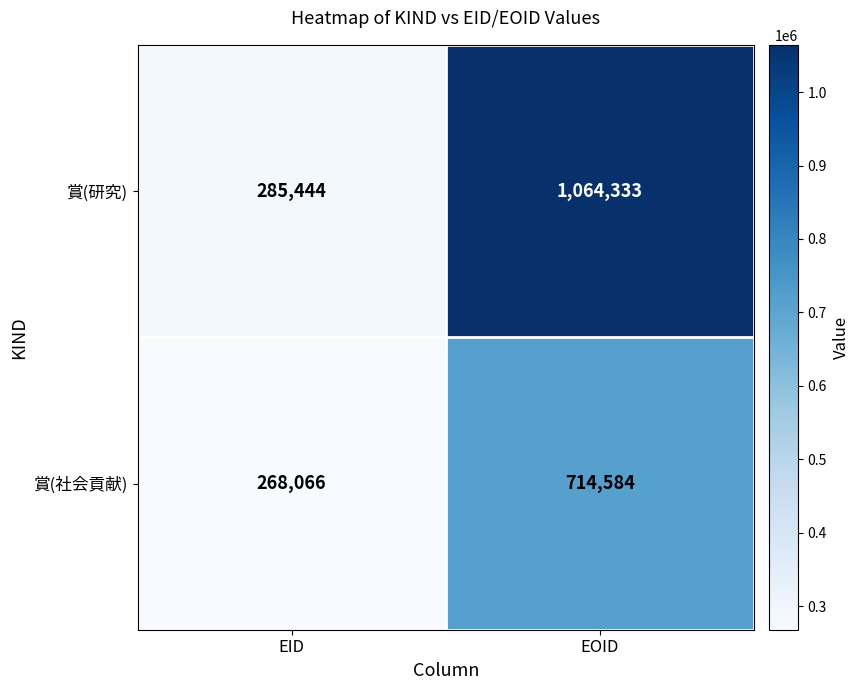

Rank the series by their maximum value, from lowest to highest.

賞(社会貢献), 賞(研究)